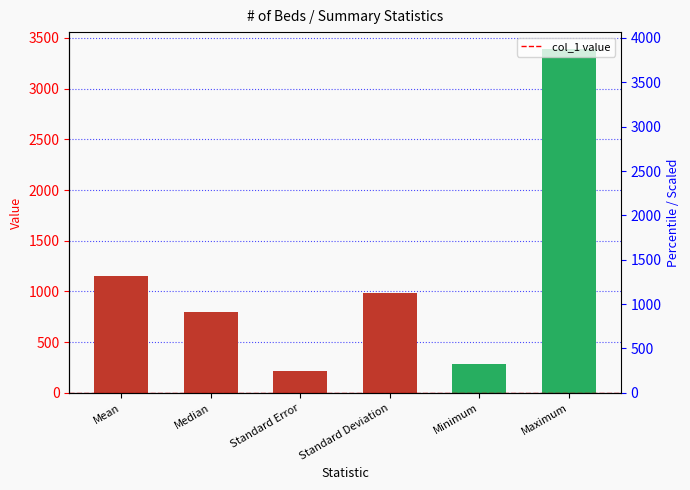

List the labels in order of value, smallest first.

Standard Error, Minimum, Median, Standard Deviation, Mean, Maximum